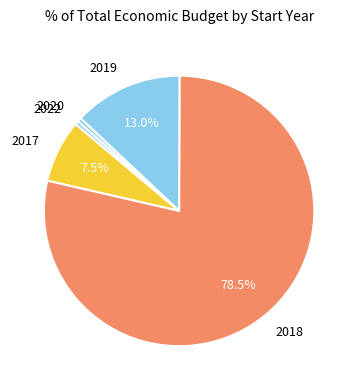

How many segments does this pie chart have?

5